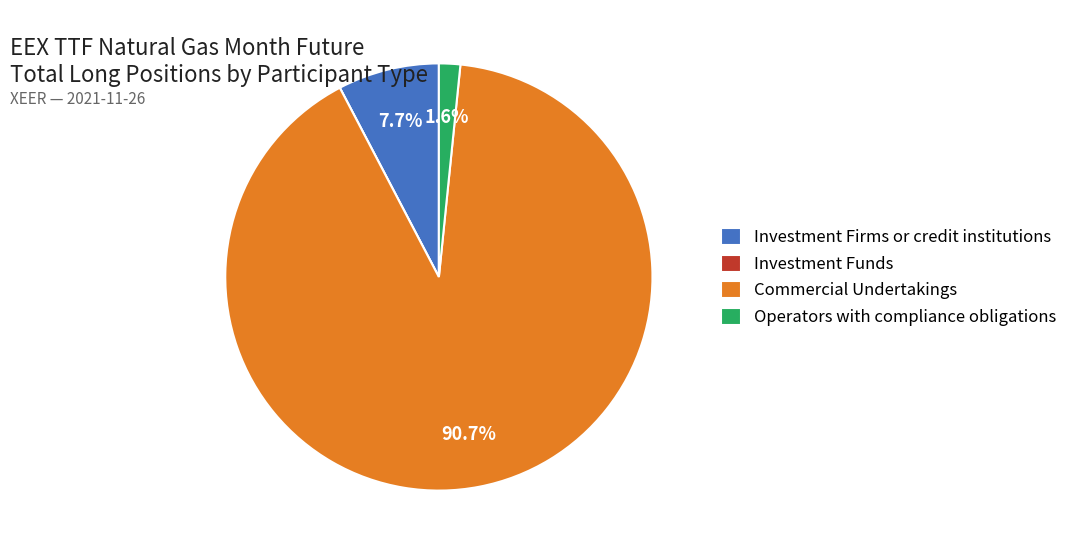

Combined, what portion of the pie is Operators with compliance obligations and Investment Firms or credit institutions?

9.3%